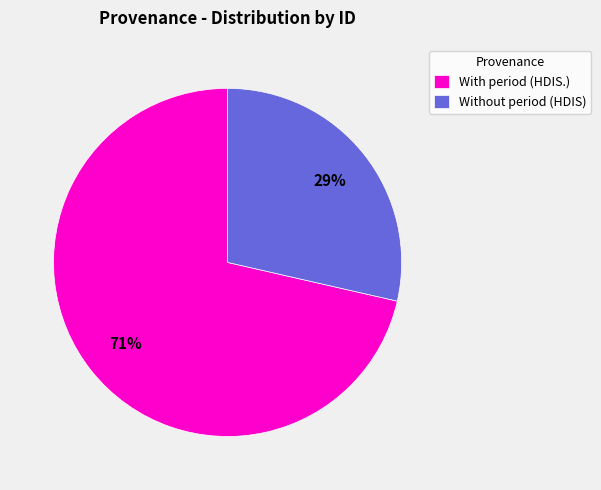

Between With period (HDIS.) and Without period (HDIS), which is larger?

With period (HDIS.)